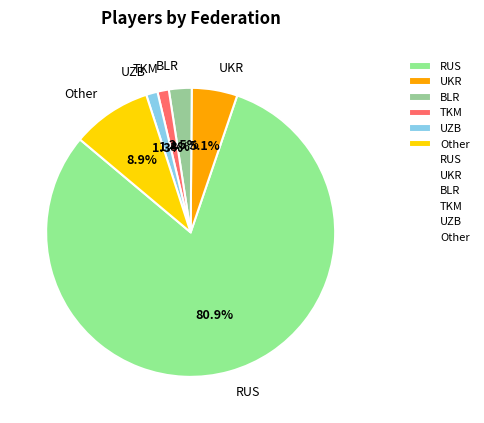

Approximately how many times larger is the value at UKR compared to Other?

0.6